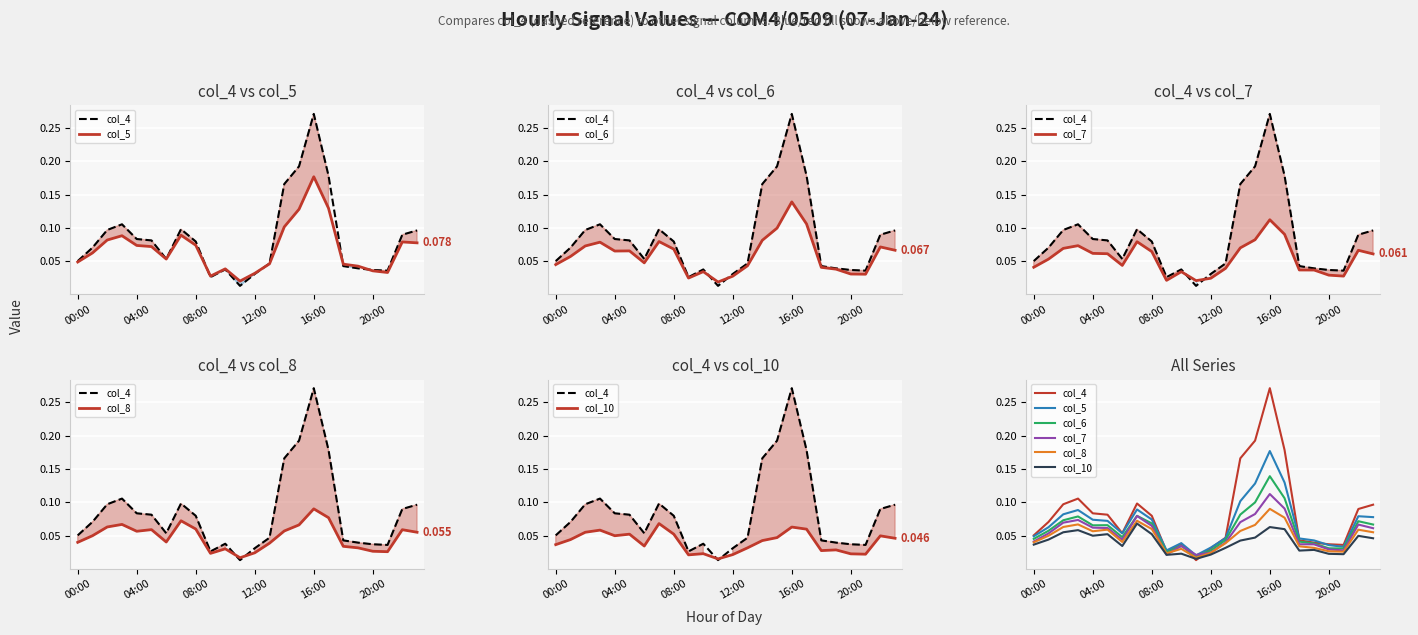

At which label does col_4 reach its peak?

16:00